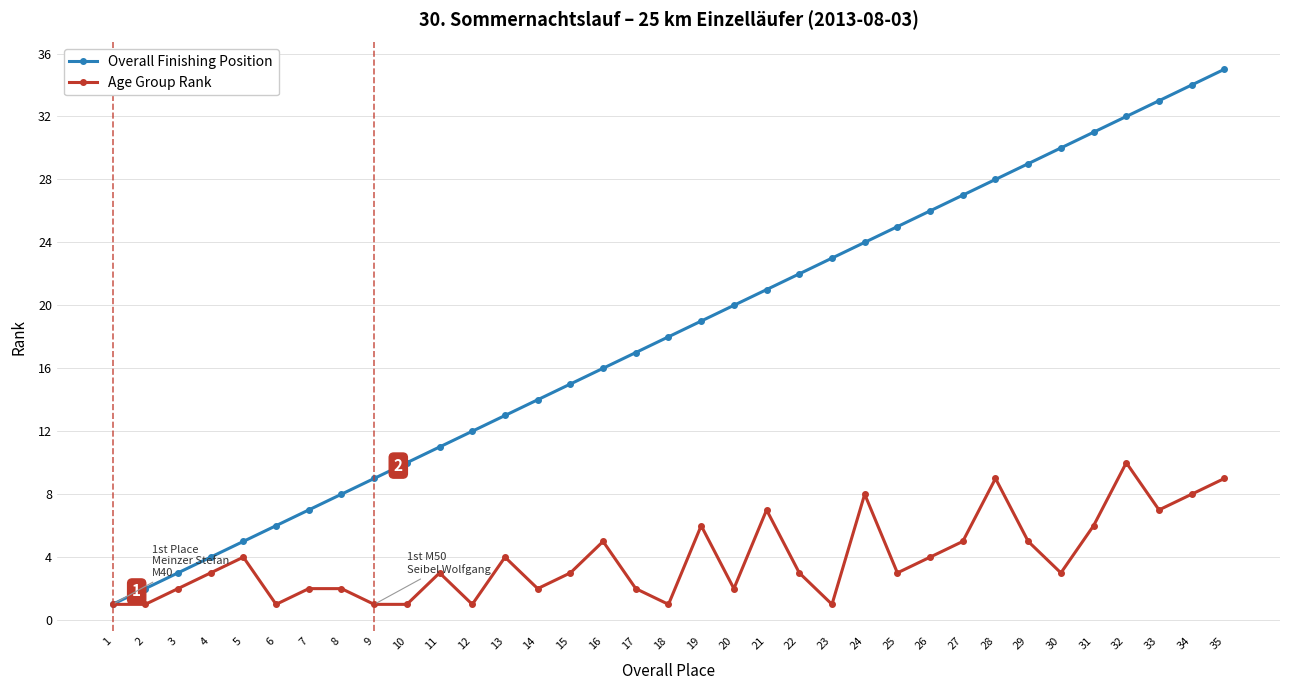

What is the total value across all series at 17?

19